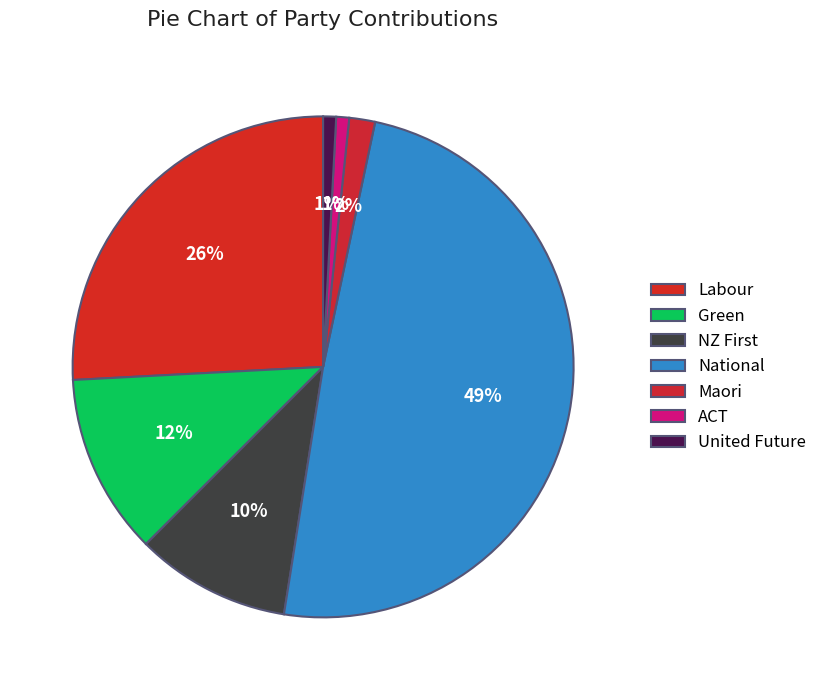

True or false: Maori accounts for 14% of the total.

False